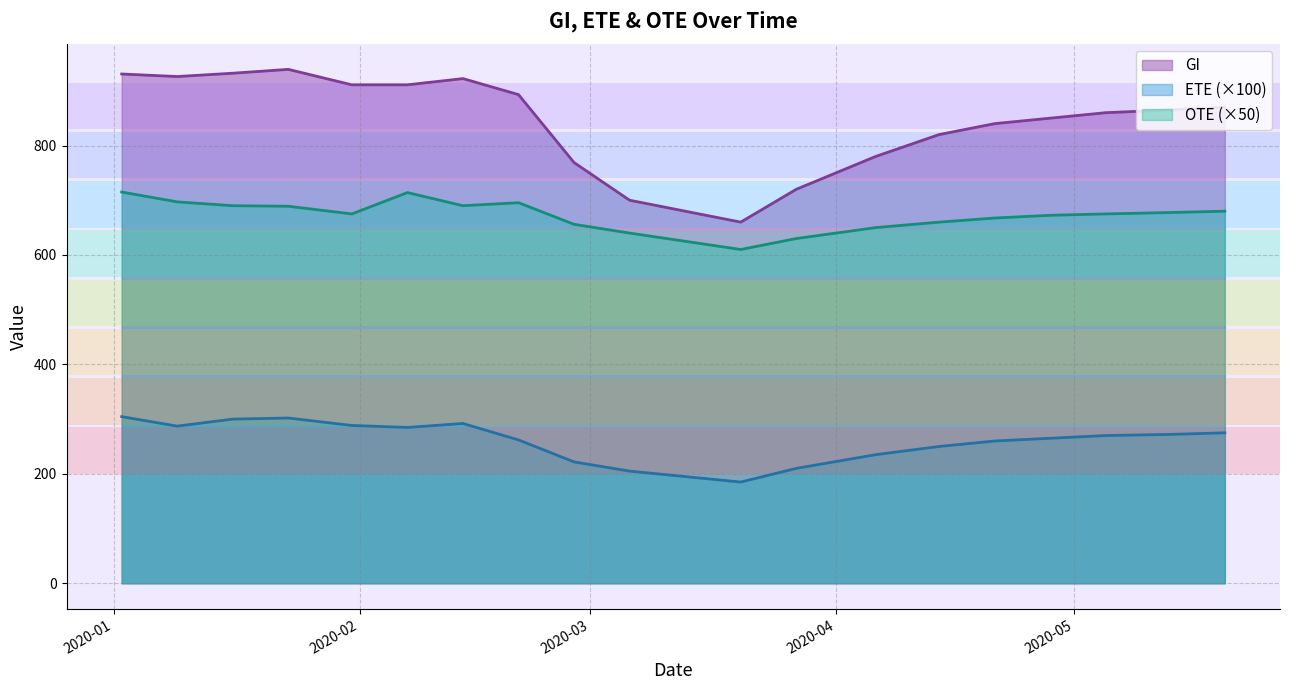

The value of ETE at 2020-07-15 is 2.1. True or false?

False